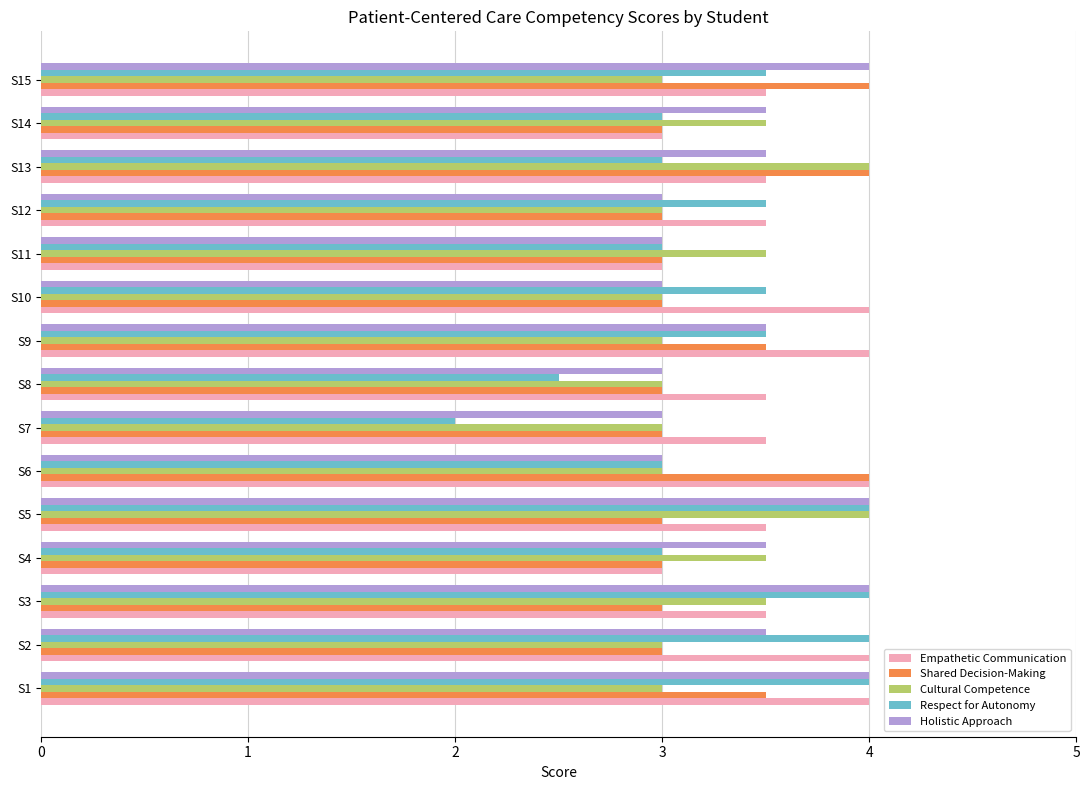

What are all the series names shown in the legend?

Empathetic Communication, Shared Decision-Making, Cultural Competence, Respect for Autonomy, Holistic Approach